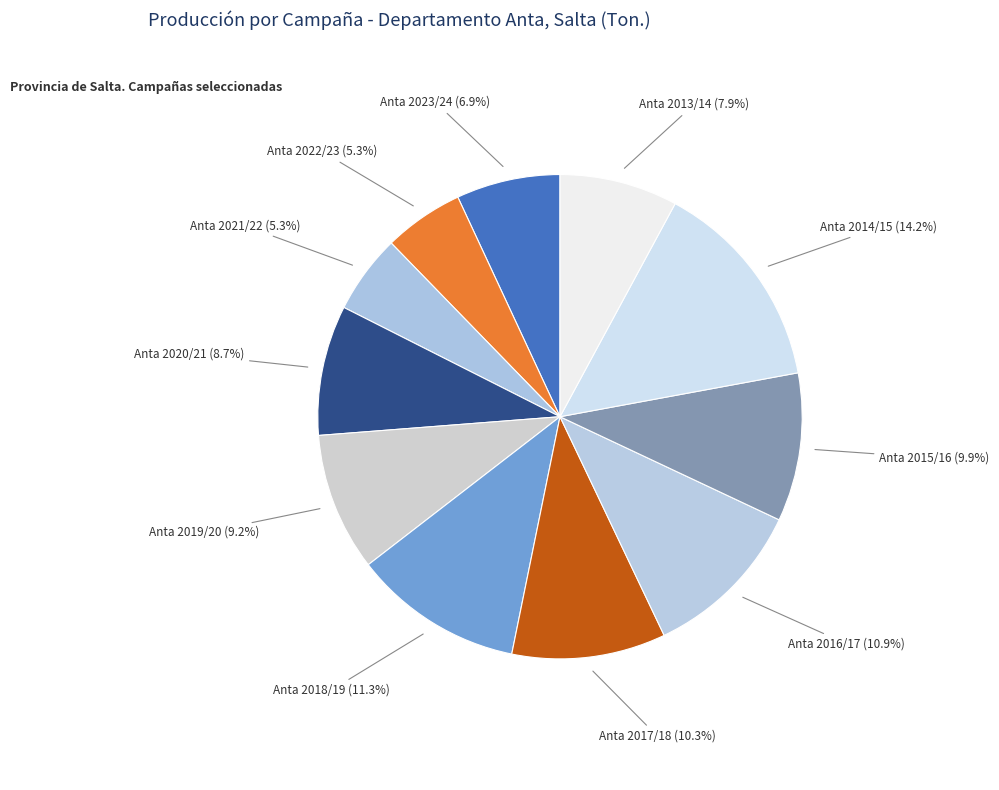

How many slices are in this pie chart?

11